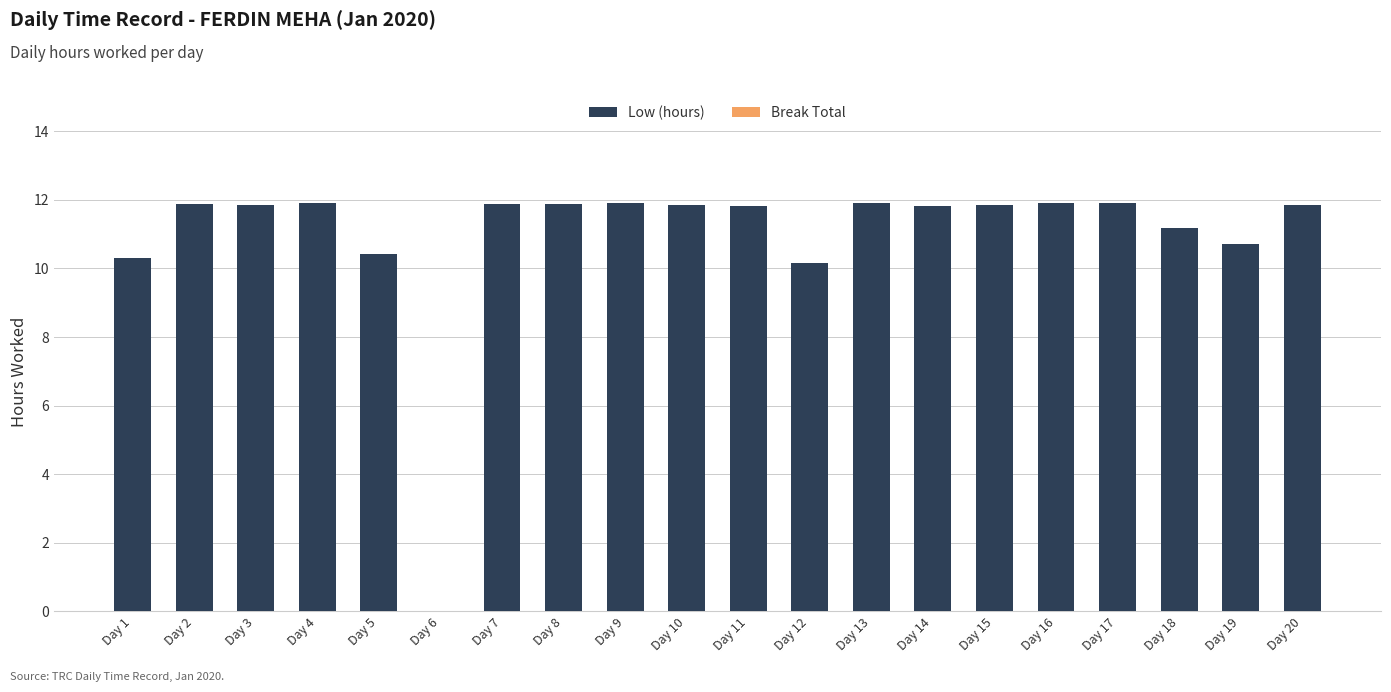

What is the ratio of the value at Day 14 to the value at Day 8?

1.0